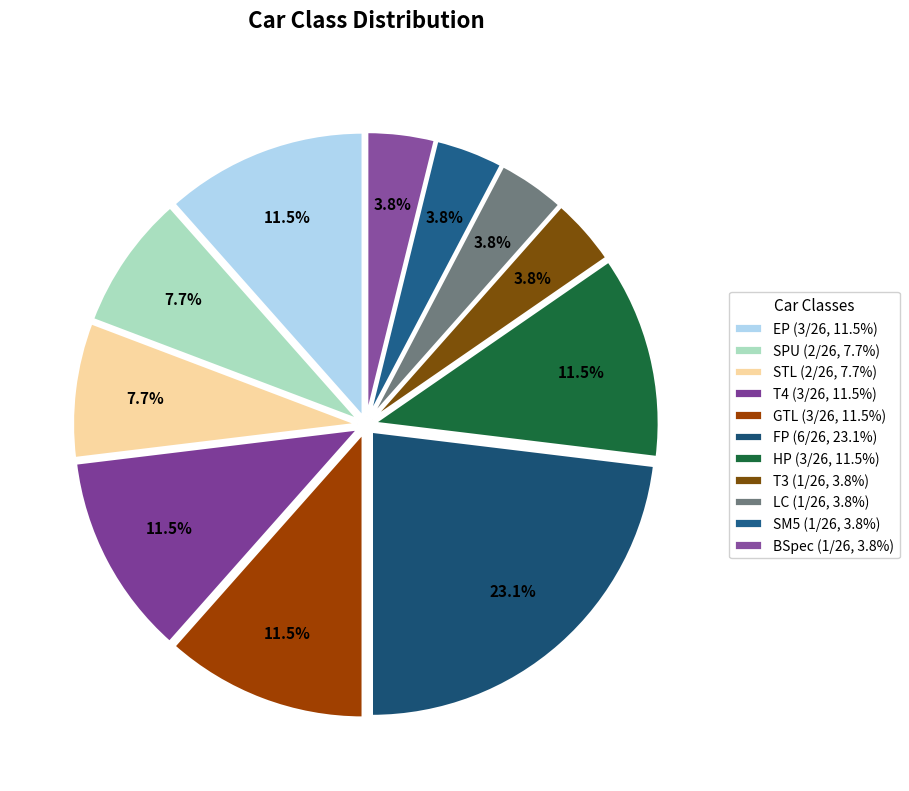

Is STL the majority of the pie?

No